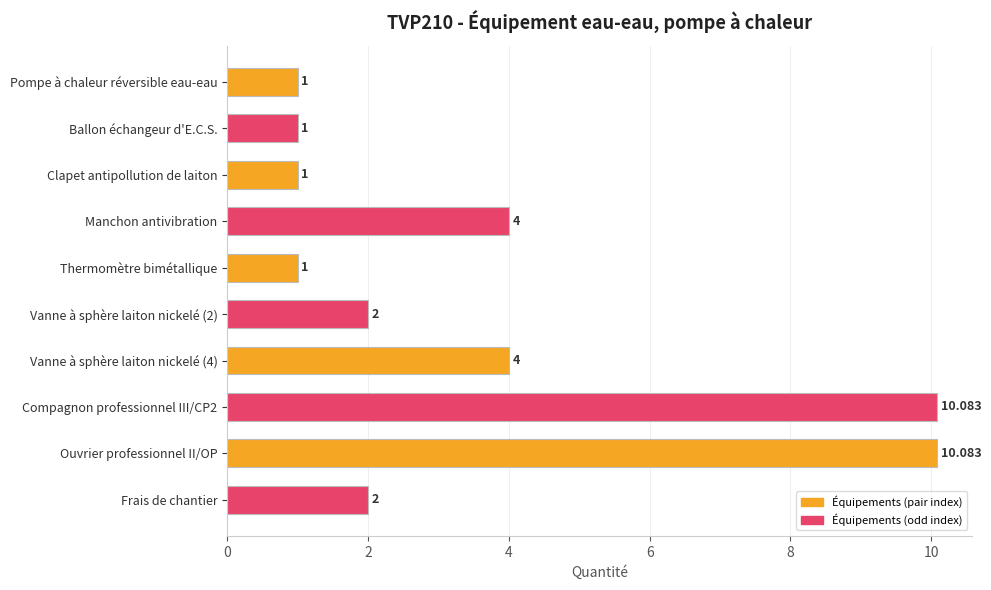

What is the label of the 1st bar from the bottom?

Frais de chantier